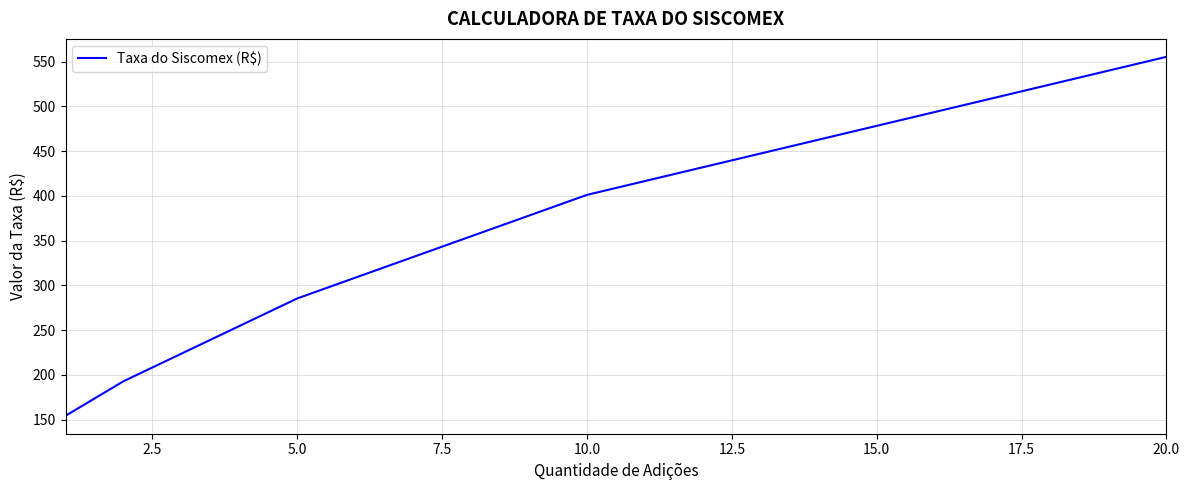

What is the maximum value shown in the chart?

555.2